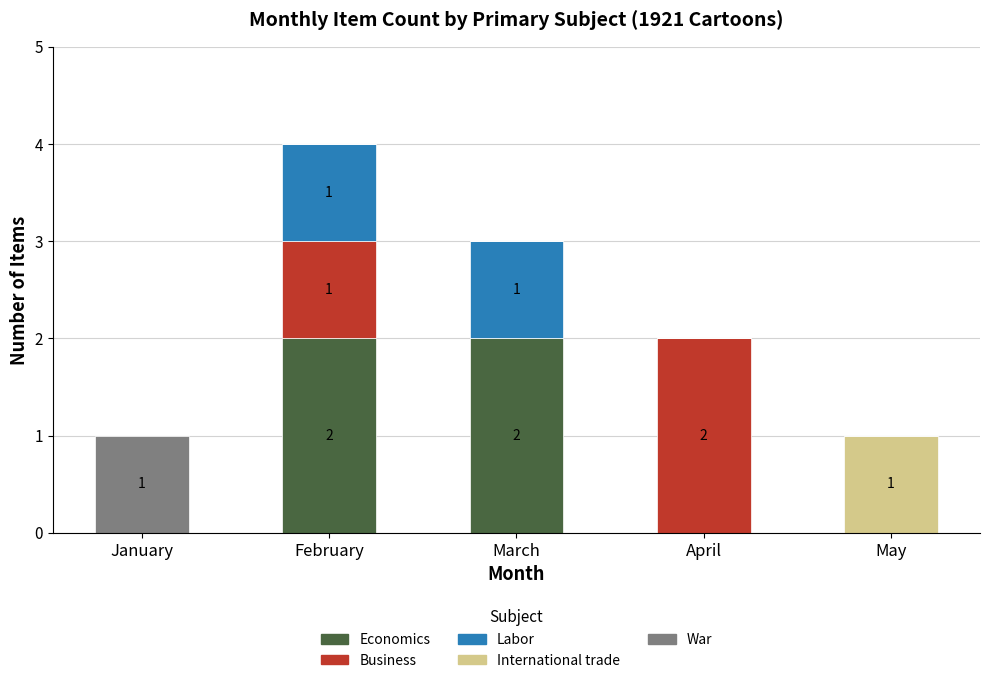

The Economics series shows 2 at February. True or false?

True